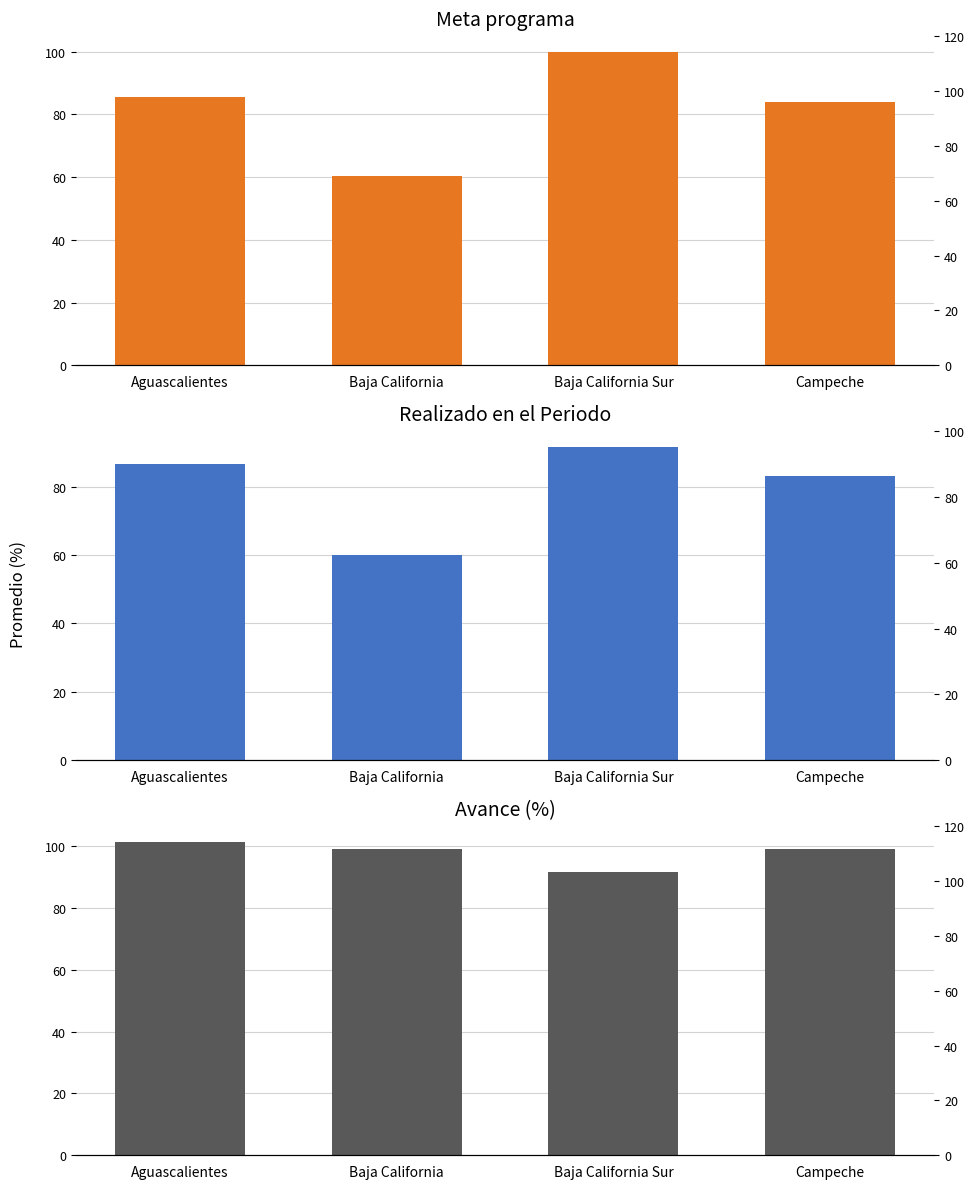

Is it true that Avance (%) equals 101.4 at Aguascalientes?

True